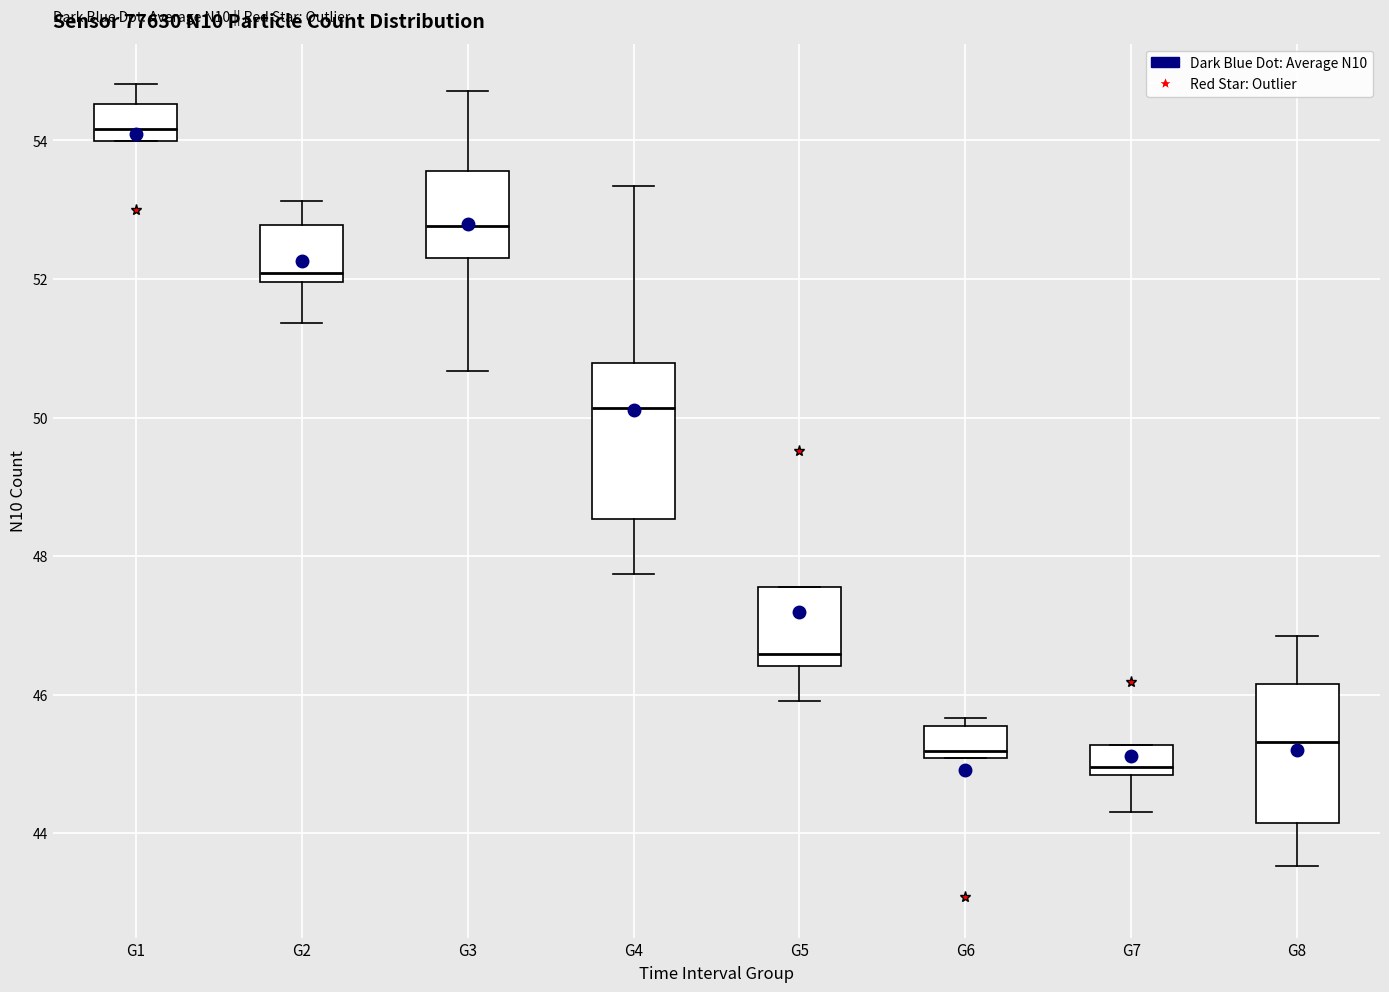

Reading left to right, transcribe this box plot: for each box, give where its median line is, the range the box spans, and where its two whiskers end, as read against the y-axis. The values are not printed on the chart, so give them approximately, as read against the axis.

G1: median 54.2, box 54.0 to 54.6, whiskers 54.0 to 54.8
G2: median 52.0 (just above the box's lower edge), box 52.0 to 52.8, whiskers 51.4 to 53.2
G3: median 52.8, box 52.4 to 53.6, whiskers 50.6 to 54.8
G4: median 50.2, box 48.6 to 50.8, whiskers 47.8 to 53.4
G5: median 46.6, box 46.4 to 47.6, whiskers 46.0 to 47.6
G6: median 45.2, box 45.0 to 45.6, whiskers 45.0 to 45.6 (just above the box's upper edge)
G7: median 45.0, box 44.8 to 45.2, whiskers 44.4 to 45.2
G8: median 45.4, box 44.2 to 46.2, whiskers 43.6 to 46.8